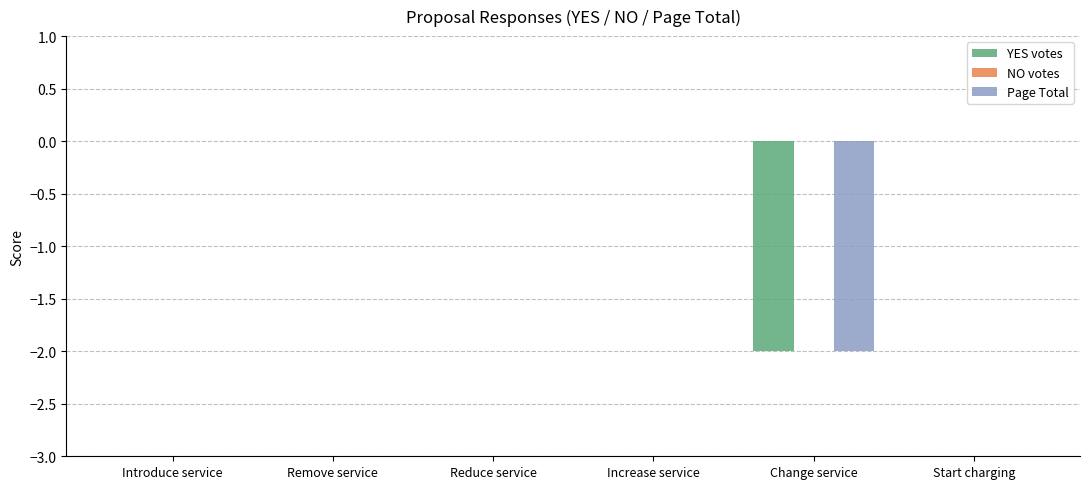

Is the value of YES votes at Reduce service greater than the value of Page Total at Change service?

Yes